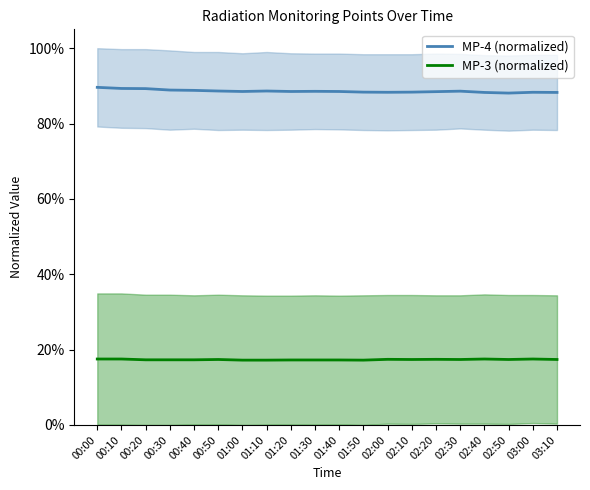

Count the number of data series in this chart.

2